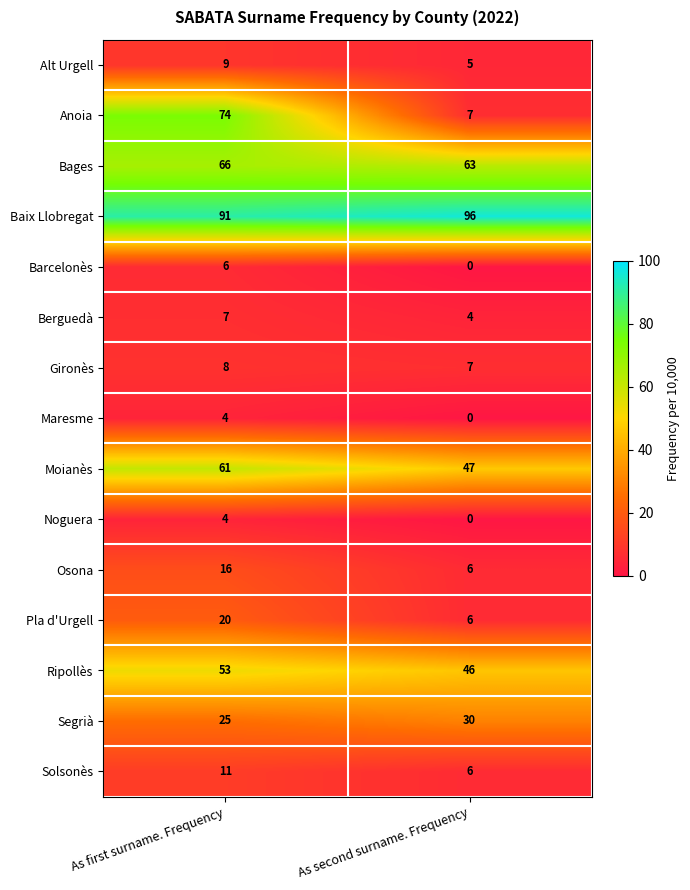

What is the total value across all series at As first surname. Frequency?

455